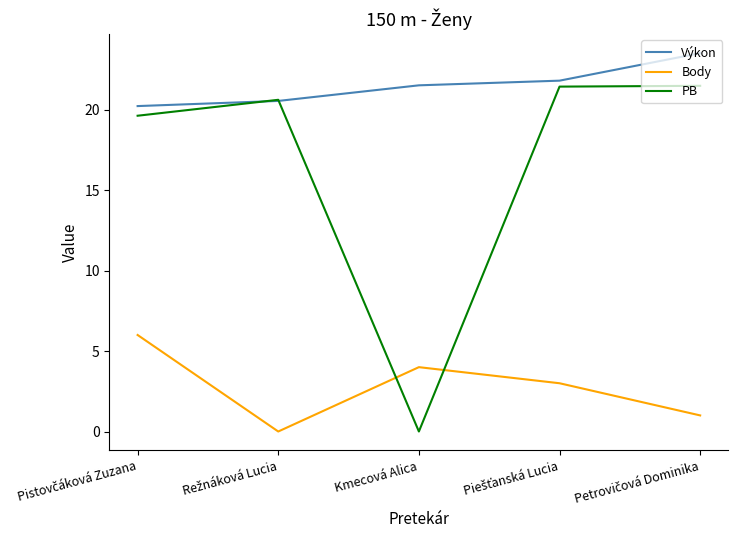

Is it true that PB equals 8.9 at Kmecová Alica?

False